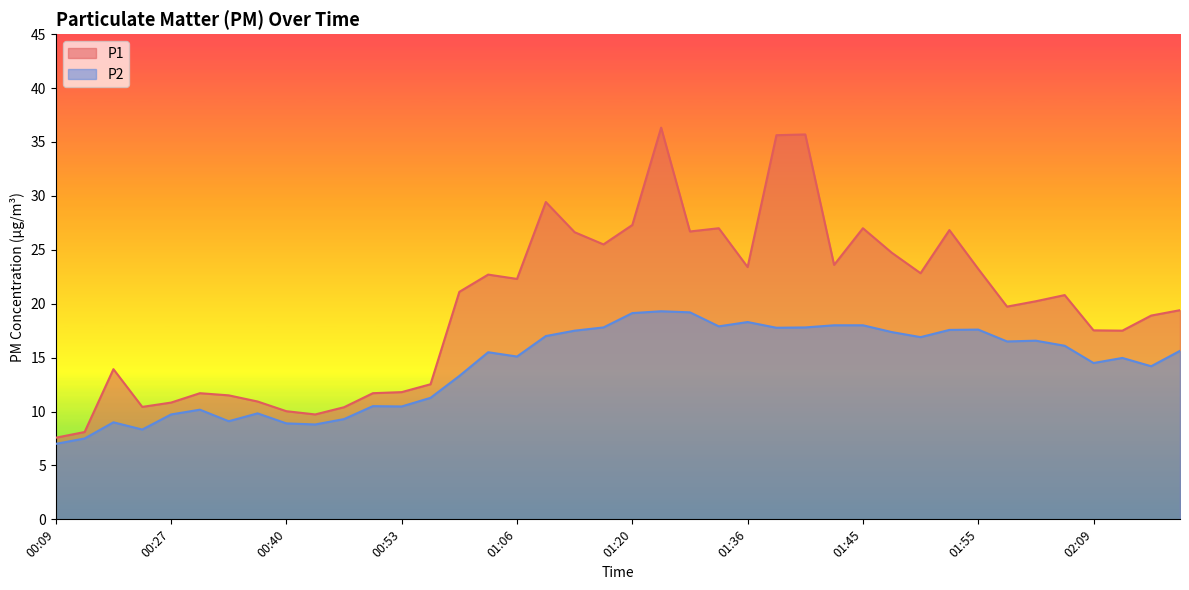

True or false: P2 and P1 intersect in this chart.

False